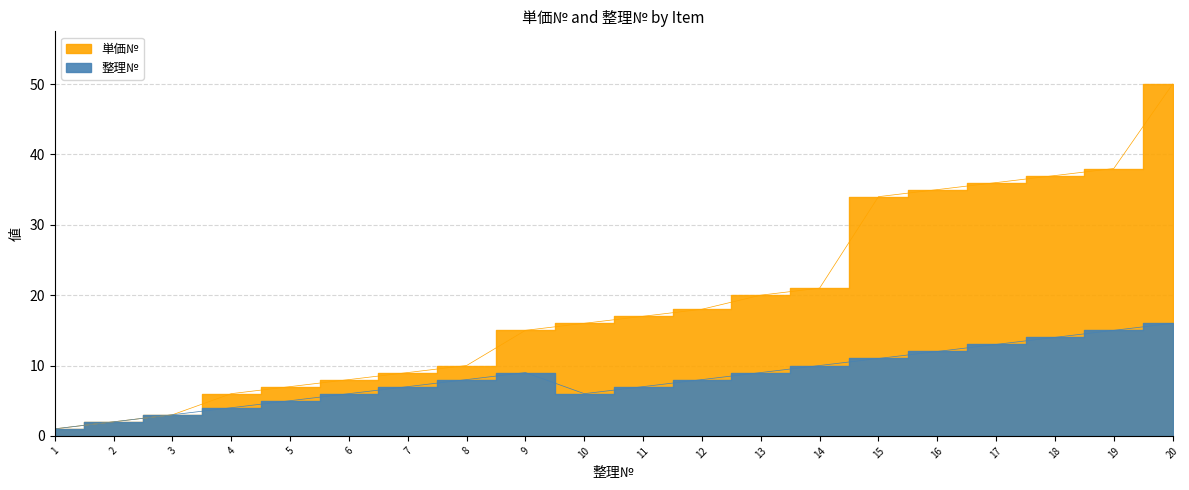

True or false: 単価№ and 整理№ cross at least once.

False